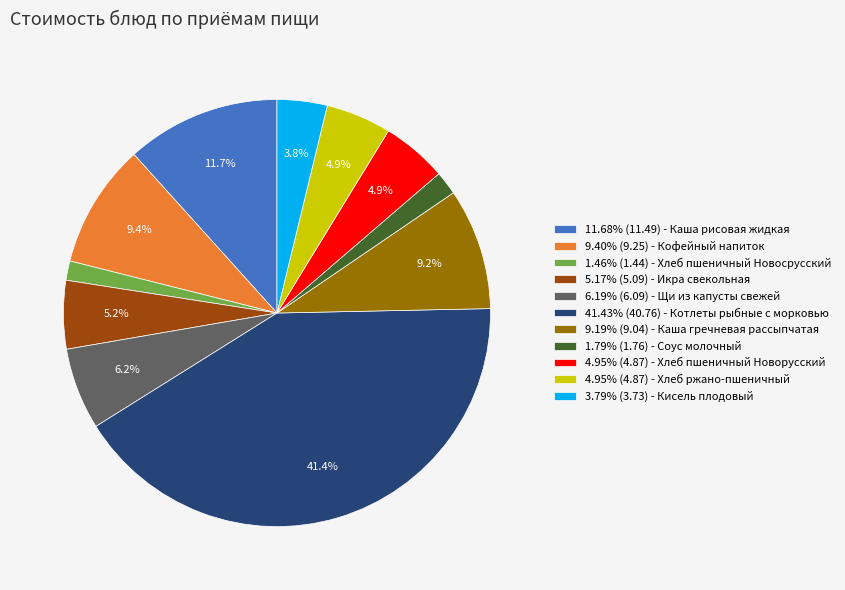

Do 4.95% (4.87) - Хлеб пшеничный Новорусский and 11.68% (11.49) - Каша рисовая жидкая together represent more than half of the pie?

No